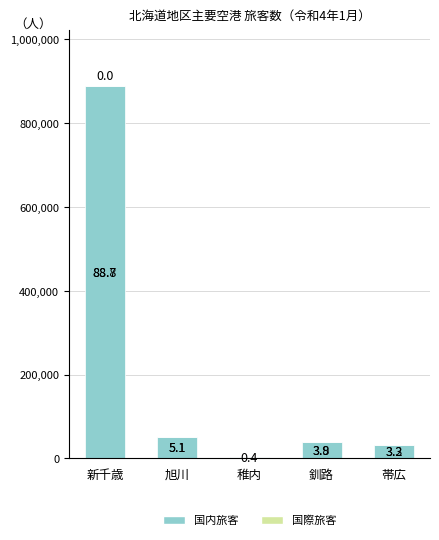

Are the bars horizontal?

No